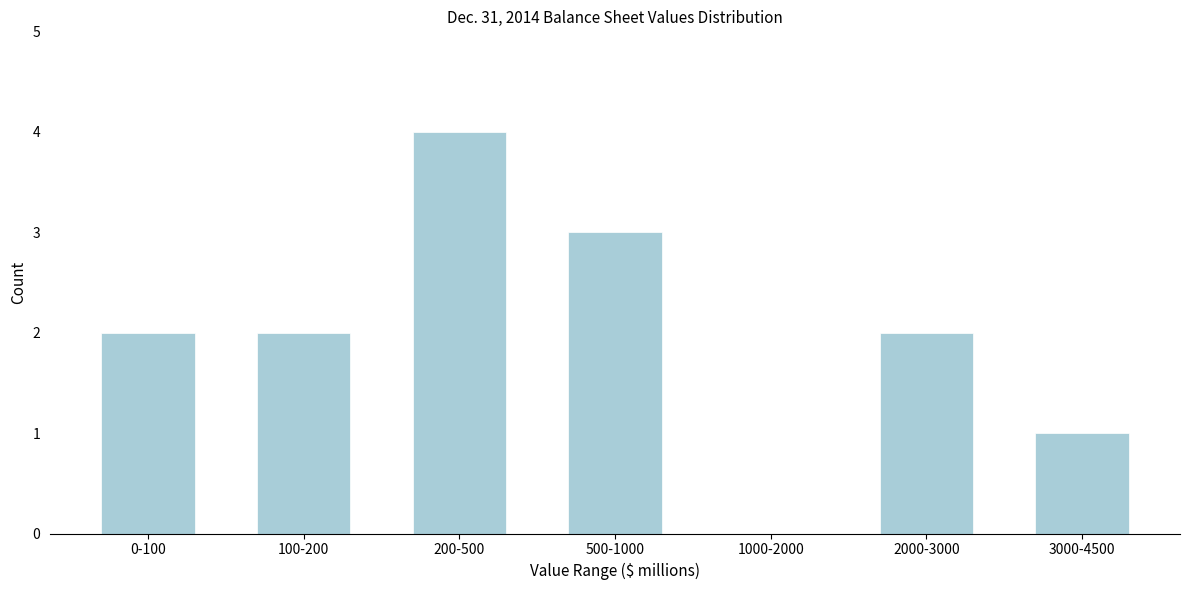

Reading left to right, transcribe all the data shown in this chart.

0-100=2	100-200=2	200-500=4	500-1000=3	1000-2000=0	2000-3000=2	3000-4500=1